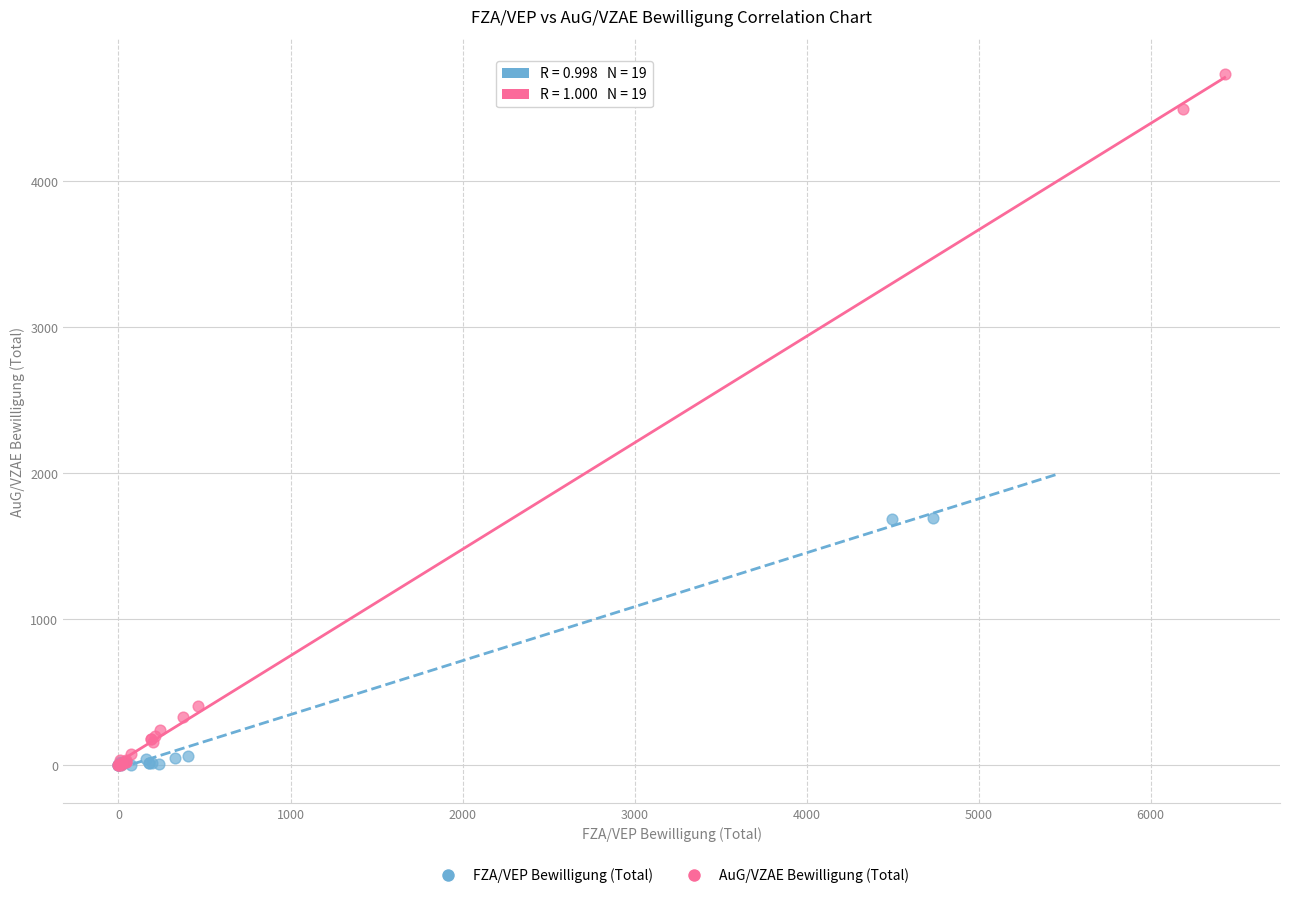

Which series has the largest Y range (max minus min)?

AuG/VZAE Bewilligung (Total)